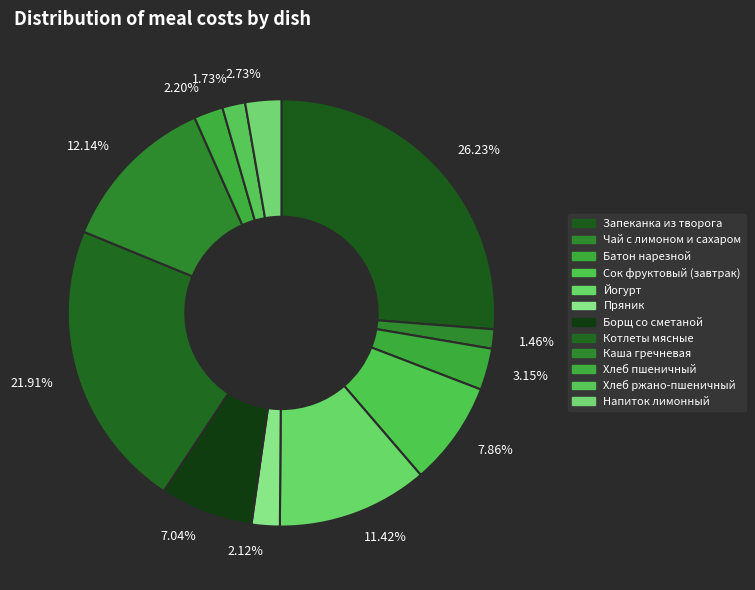

Between 26.23% and 7.04%, which is larger?

26.23%